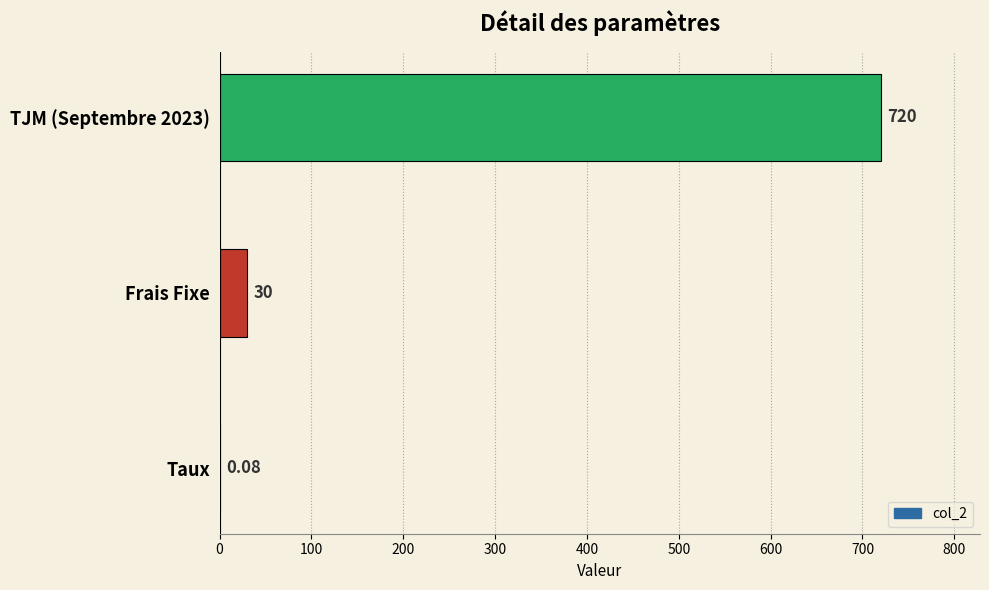

At which label is the value closest to 360?

Frais Fixe